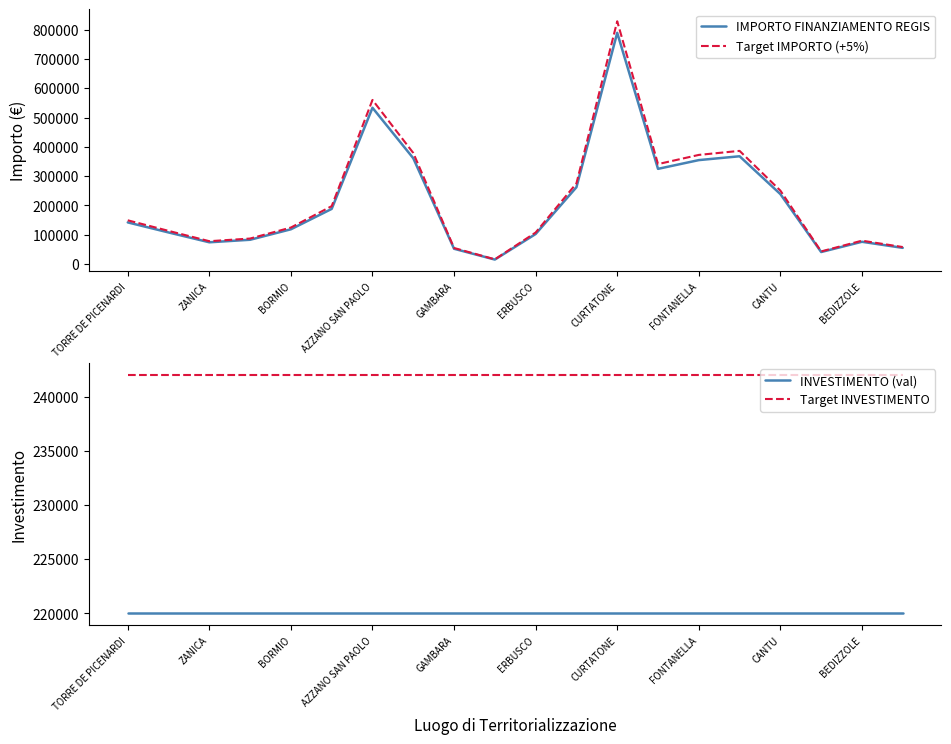

What is the maximum value for IMPORTO FINANZIAMENTO REGIS?

789254.4